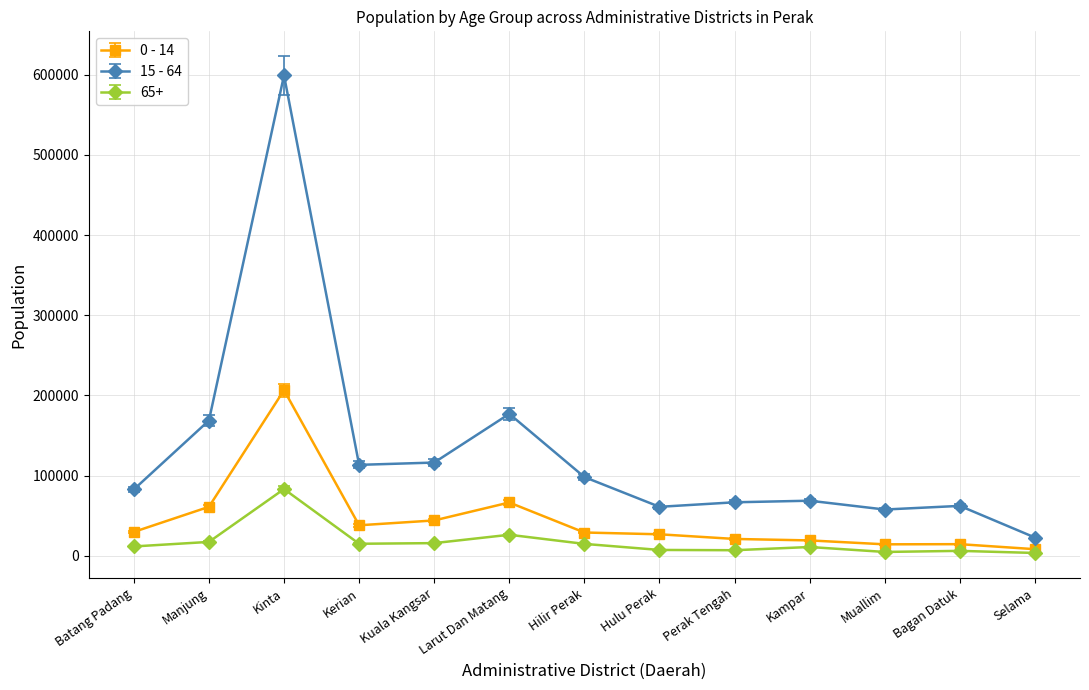

What position from the right is Kinta?

11